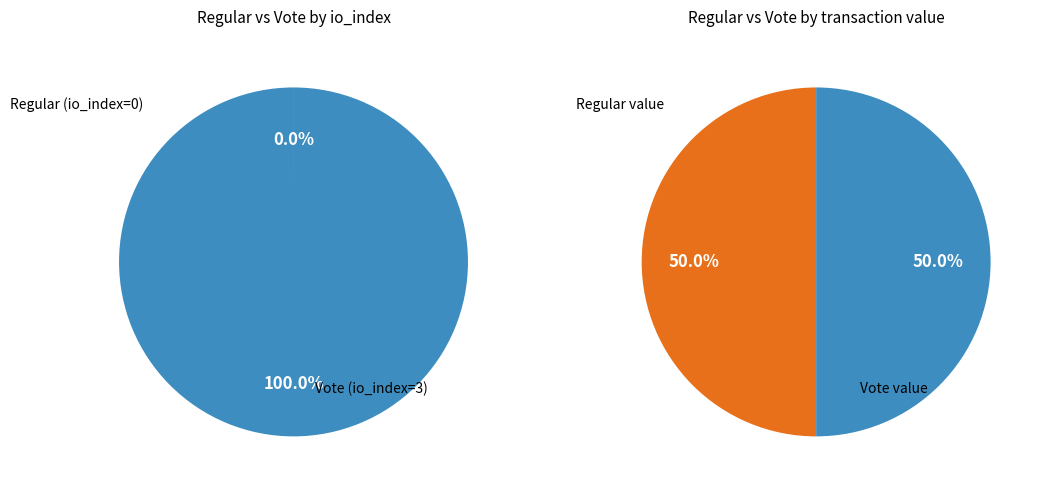

The Regular (direction=-1) slice represents 9% of the pie. True or false?

False